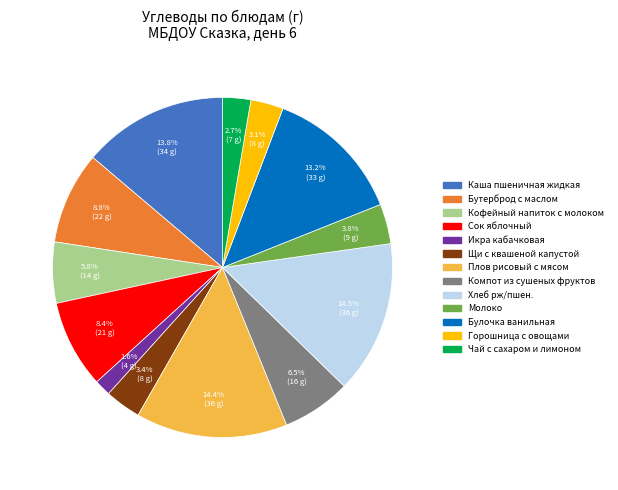

The Булочка ванильная slice represents 13% of the pie. True or false?

True